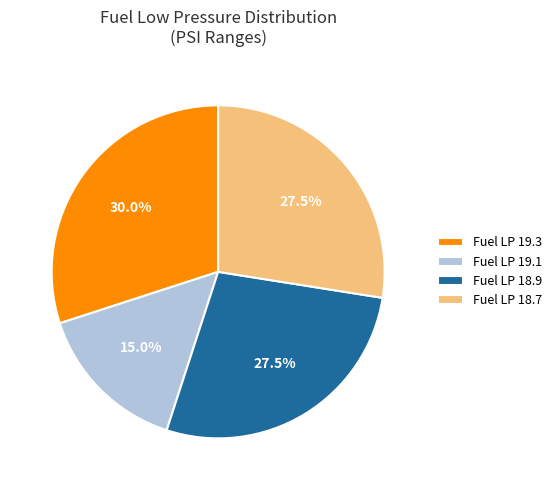

Which slice is the smallest?

Fuel LP 19.1